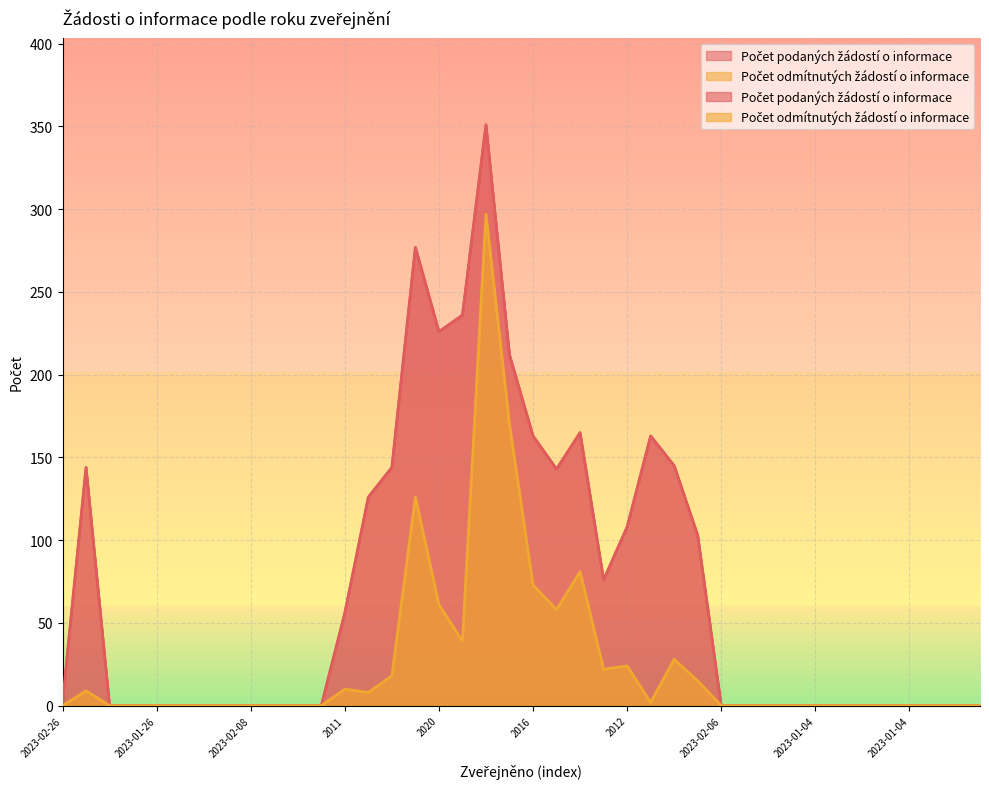

True or false: Počet odmítnutých žádostí o informace and Počet podaných žádostí o informace intersect in this chart.

False